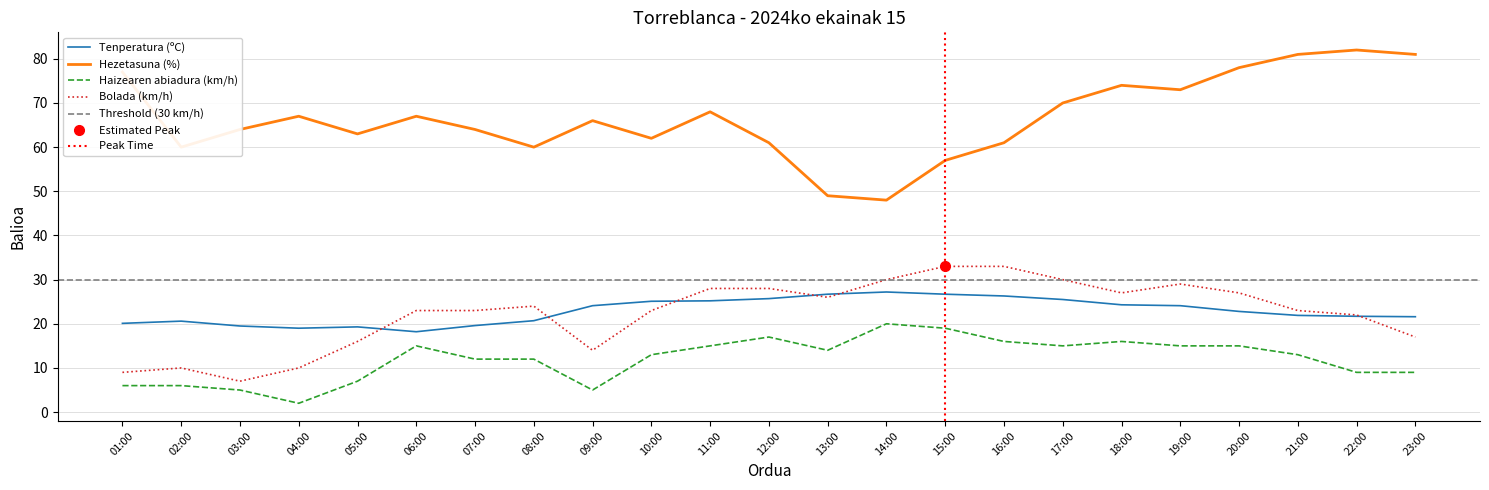

How many times do Bolada (km/h) and Tenperatura (ºC) cross each other?

6